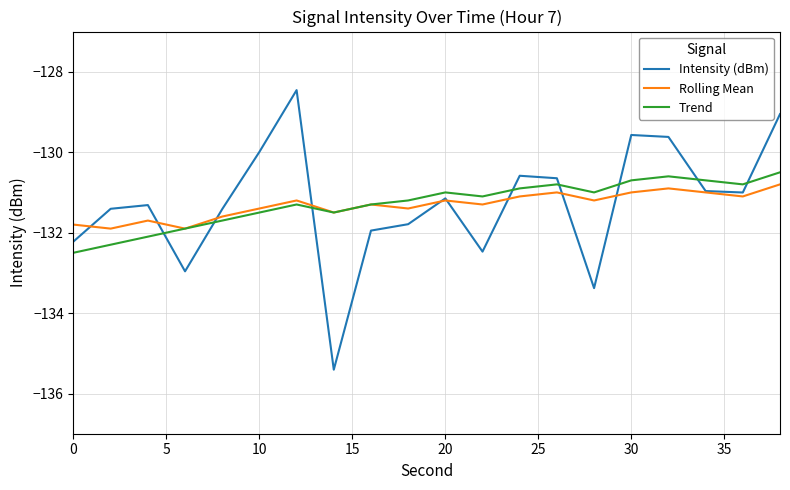

What is the maximum value shown in the chart?

-128.5